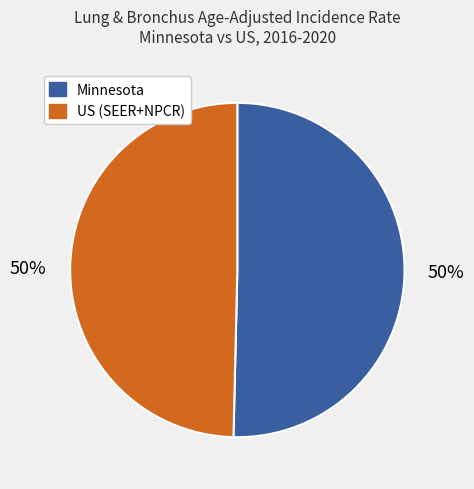

To the nearest percent, what is the average slice percentage?

50%